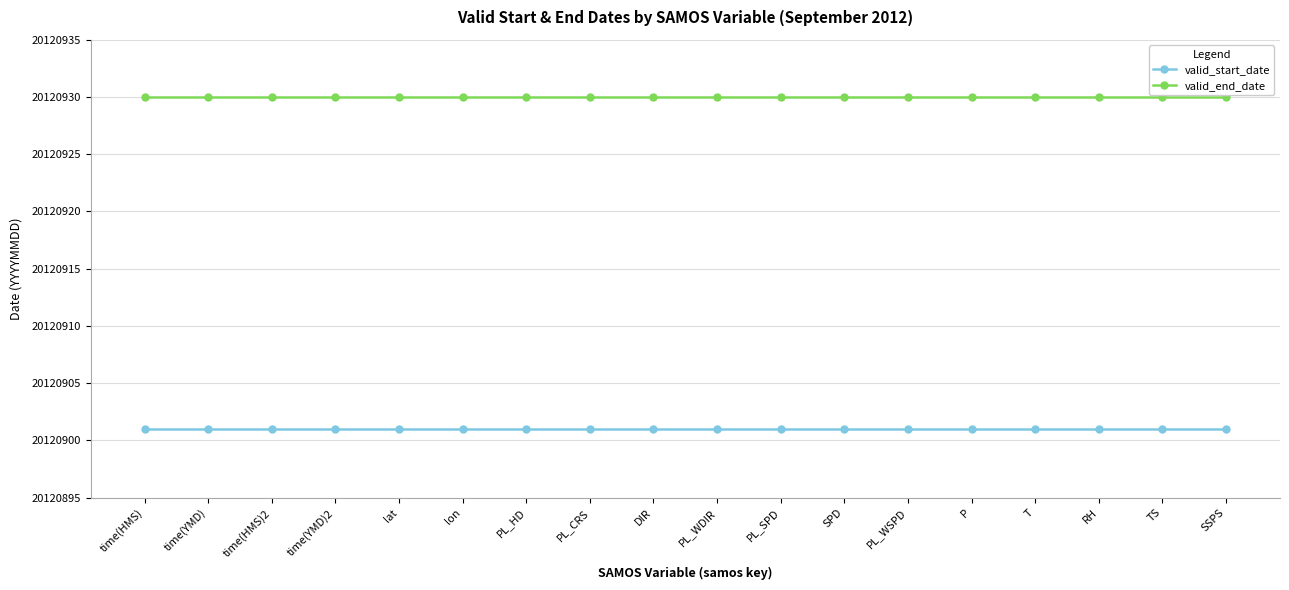

Is the value of valid_end_date at lon greater than the value of valid_start_date at PL_WDIR?

Yes